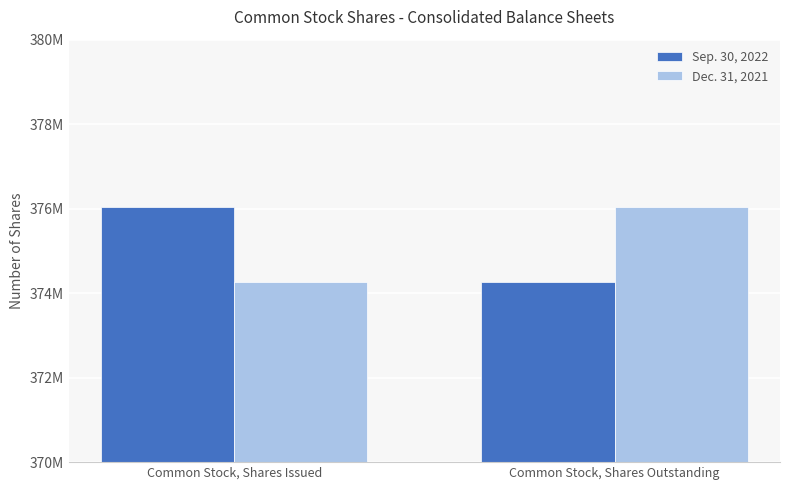

What is the value of the Dec. 31, 2021 bar at the 1st from the left?

374255000